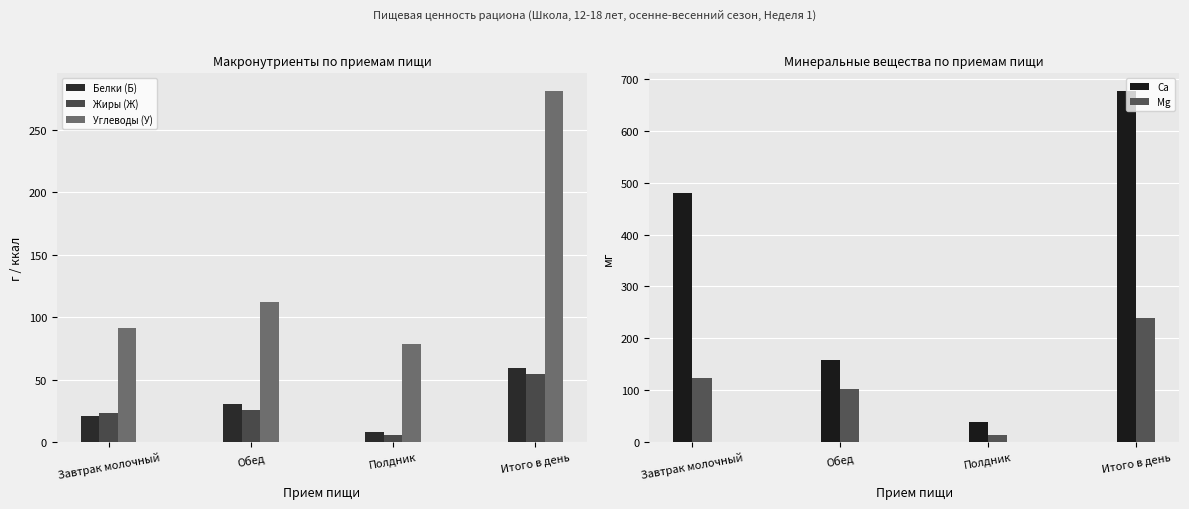

Rank the categories by Углеводы (У) value from lowest to highest.

Полдник, Завтрак молочный, Обед, Итого в день